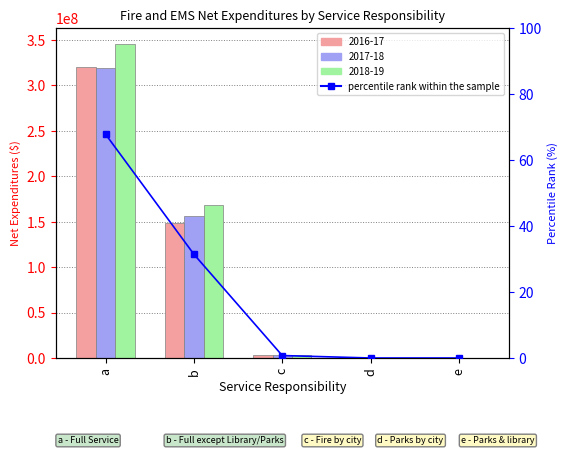

What is the maximum value shown in the chart?

67.8